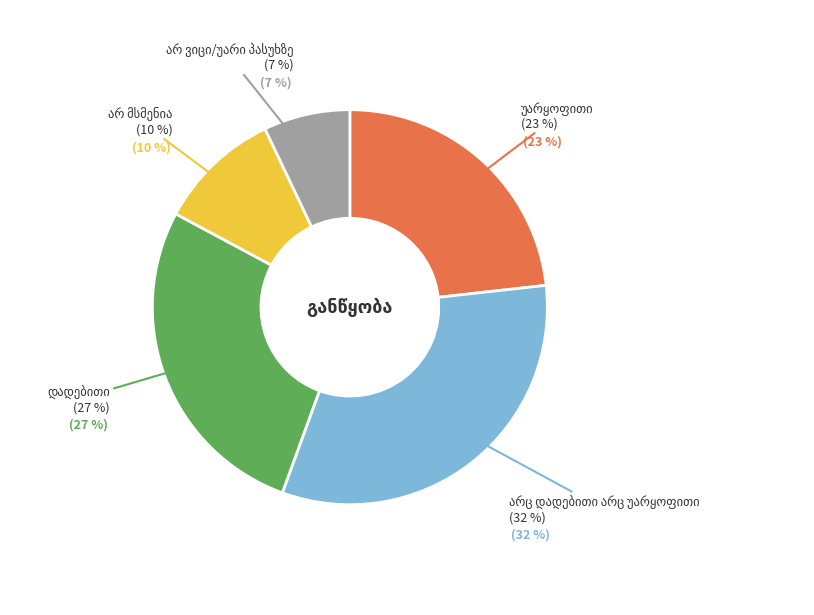

Which has a higher value, დადებითი or არ ვიცი/უარი პასუხზე?

დადებითი